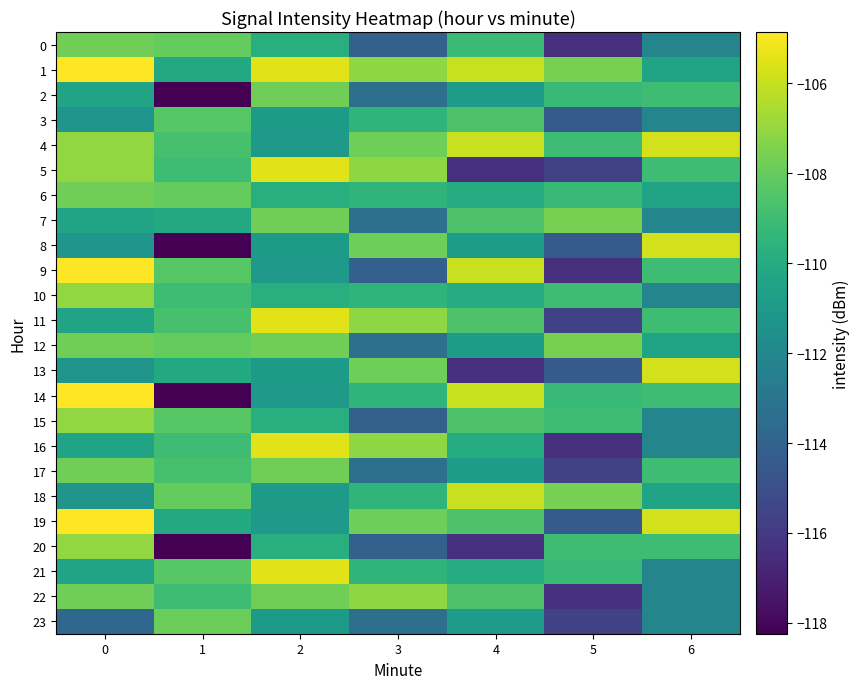

Which category has the lowest value across all series?

1